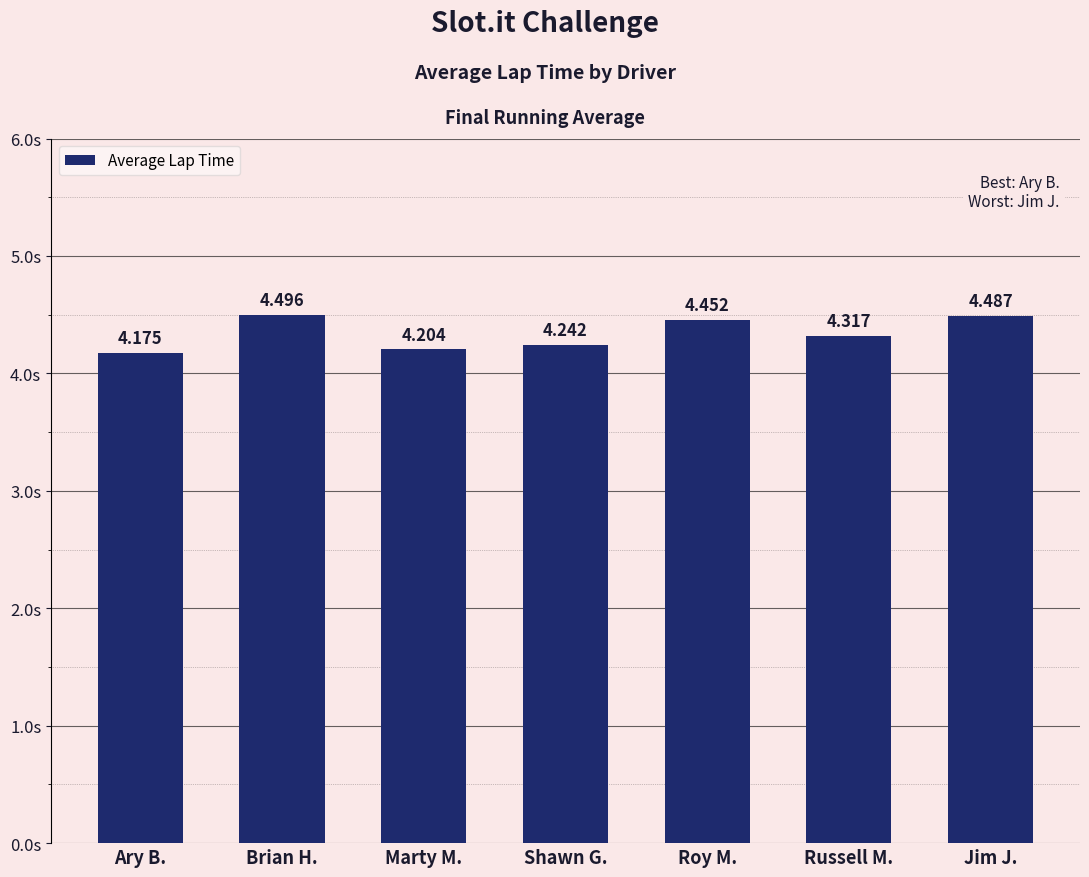

Approximately how many times larger is the value at Ary B. compared to Jim J.?

0.9